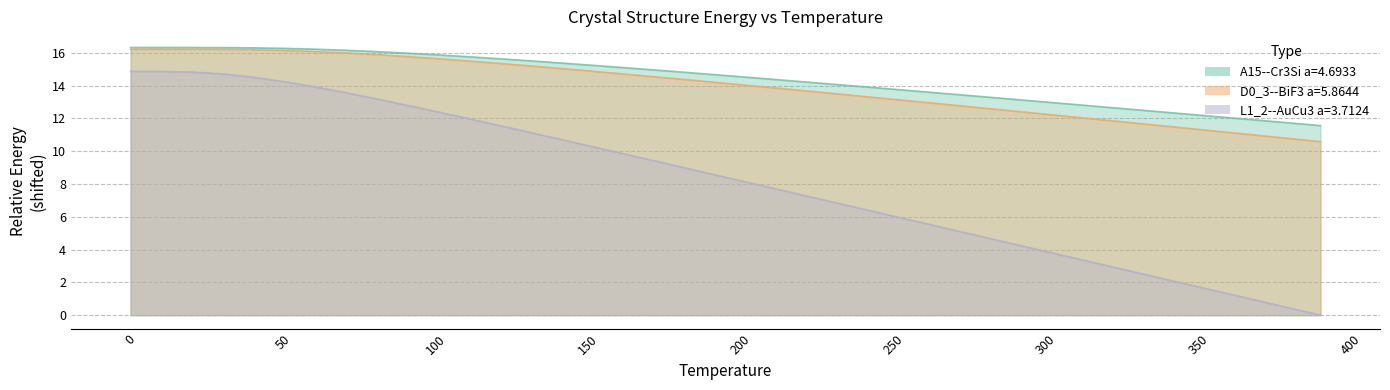

What value does the A15--Cr3Si a=4.6933 series have at 220?

14.2